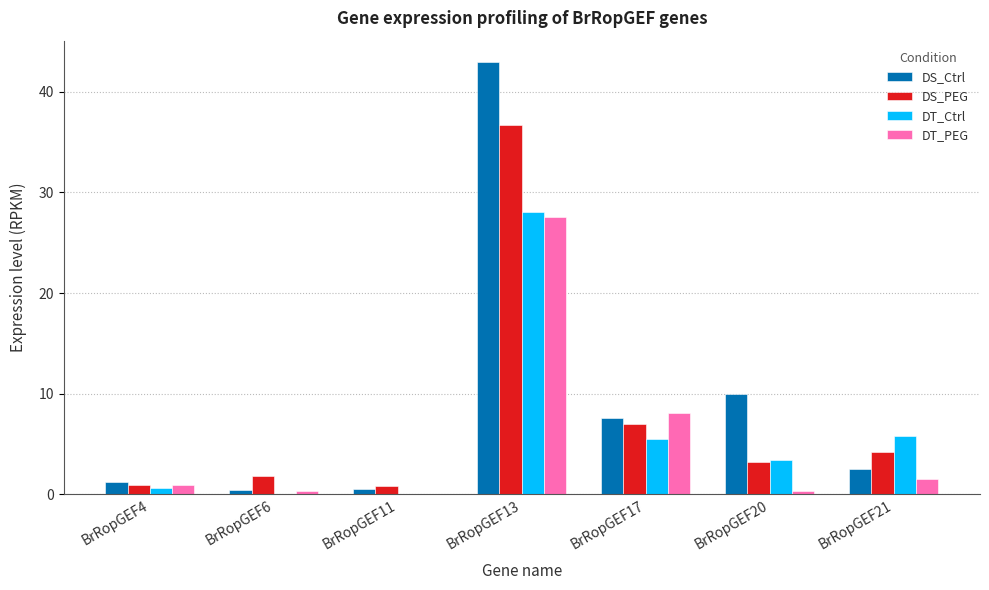

What is the sum of all DT_PEG values?

38.7